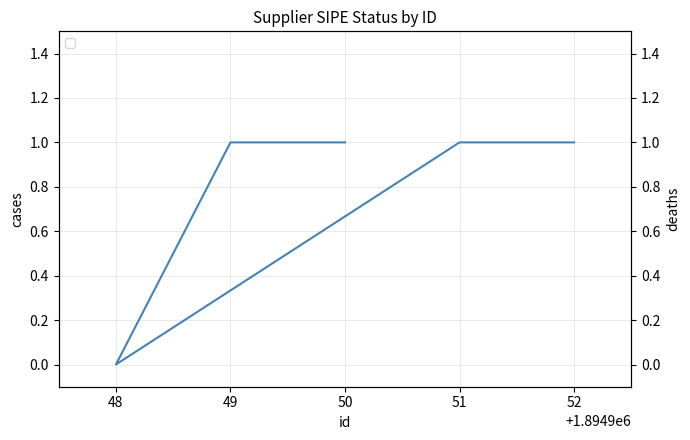

How many data points are less than 1?

1